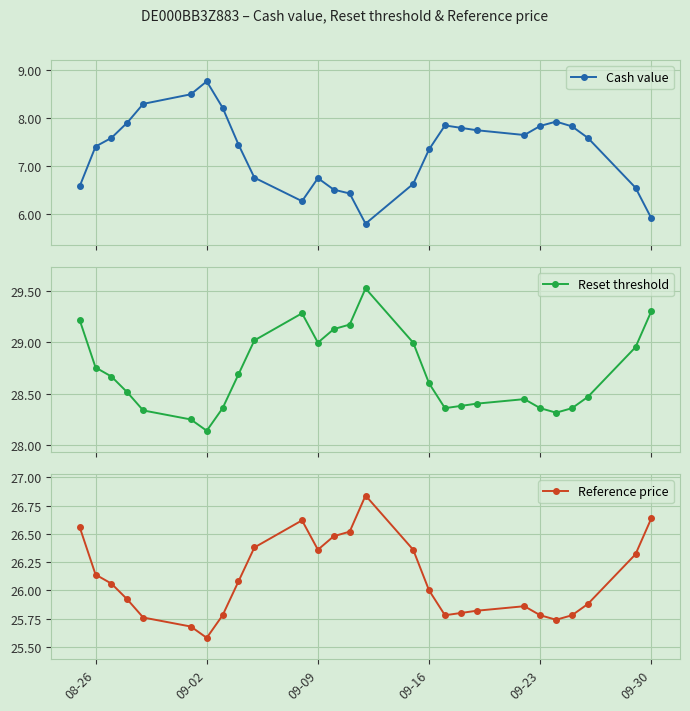

The Reference price series shows 16.1 at 09-02. True or false?

False